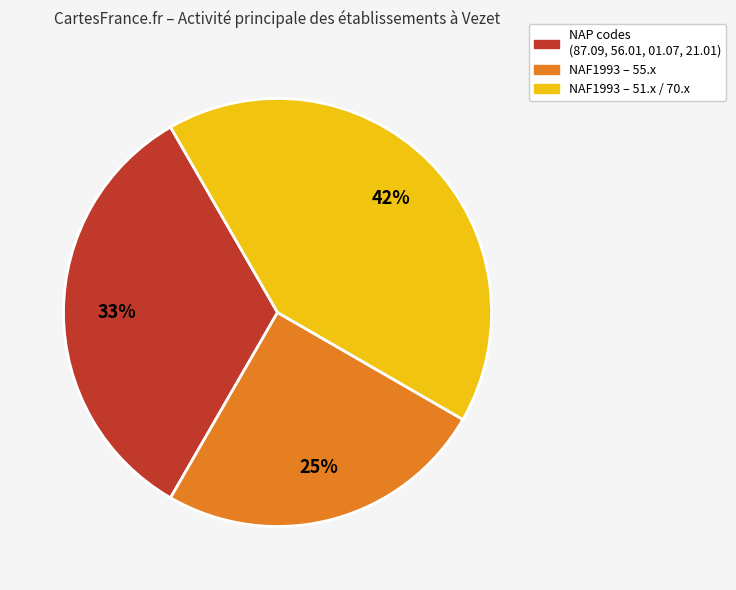

What percentage is the NAF1993 – 55.x slice, to the nearest percent?

25%